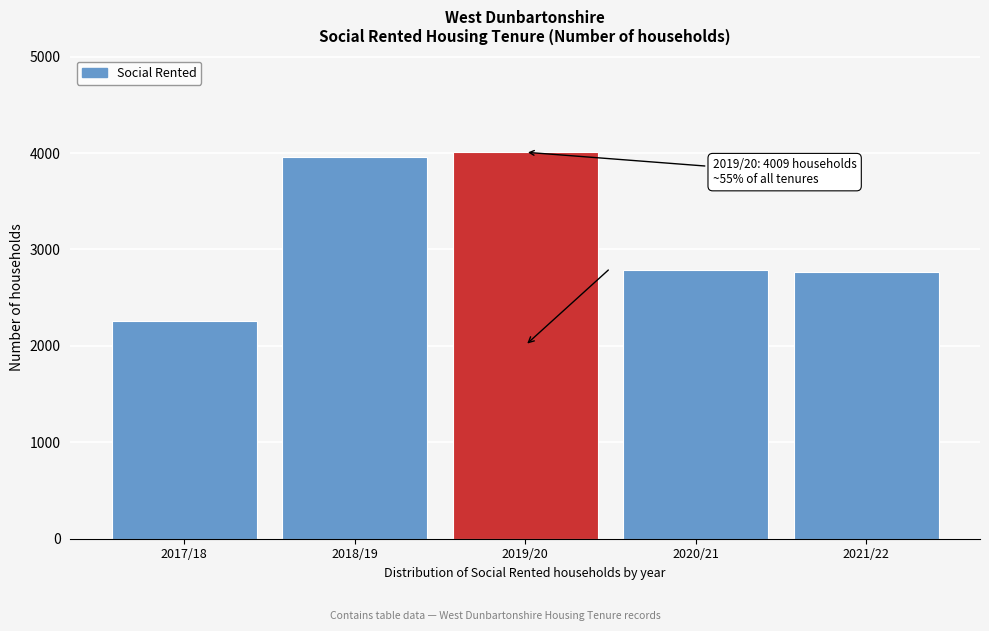

What is the ratio of the value at 2018/19 to the value at 2020/21?

1.4